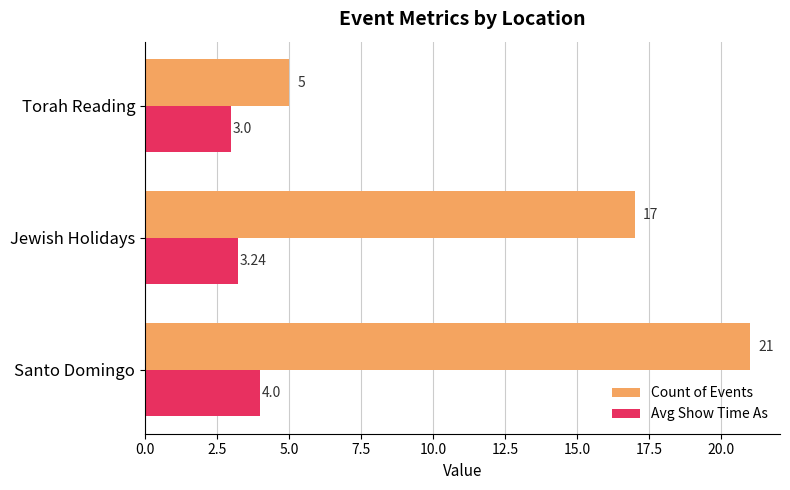

Which series has the widest spread of values?

Count of Events